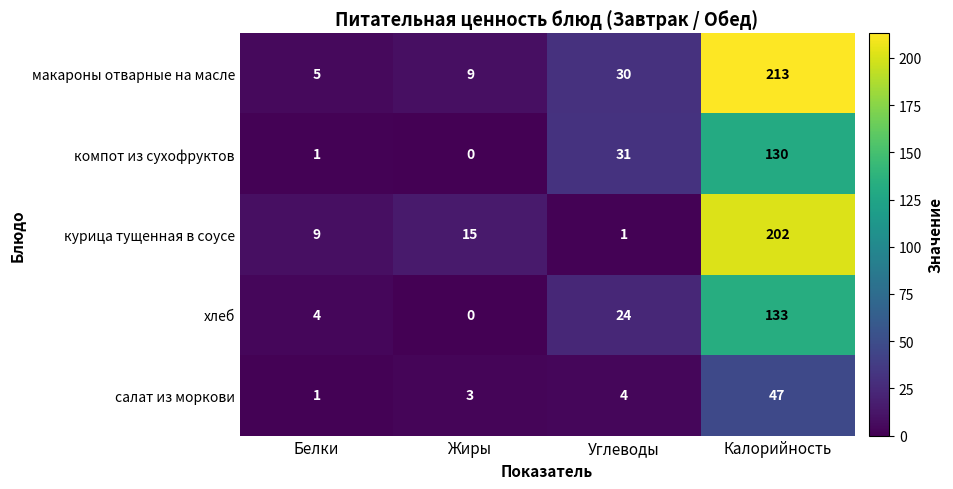

Between Белки and Калорийность, which series saw the biggest shift?

макароны отварные на масле